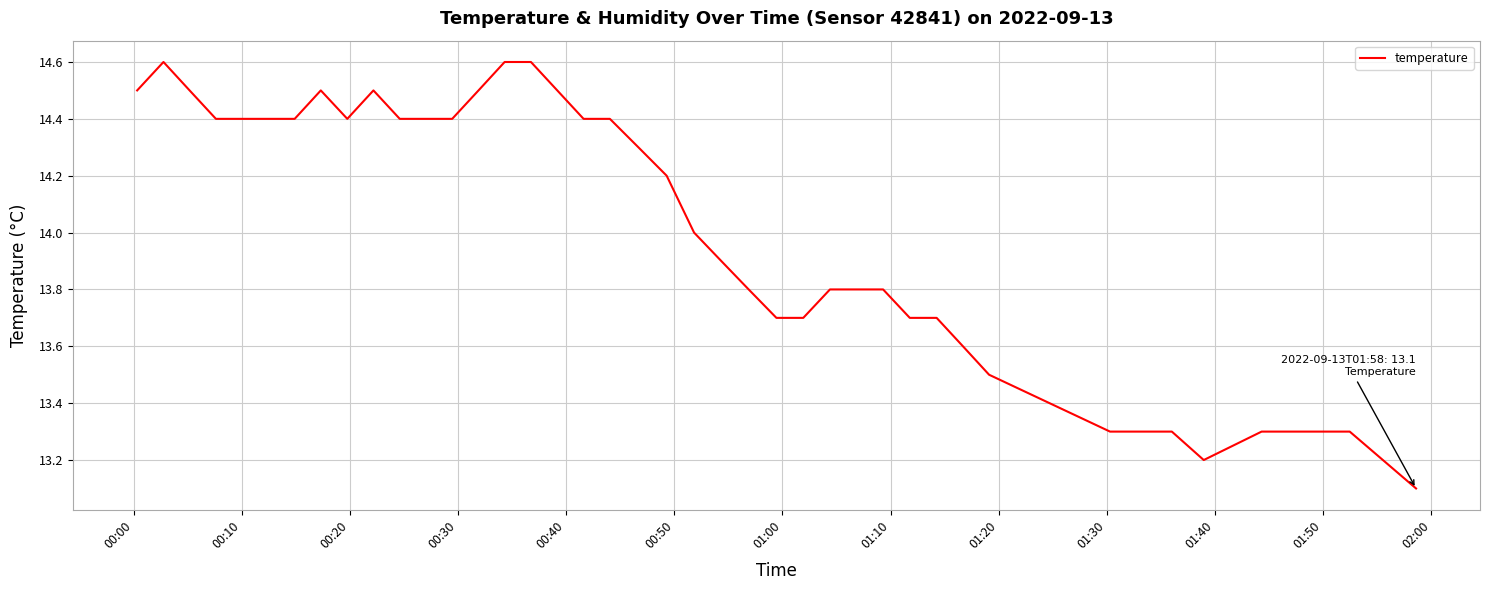

What is the greatest value displayed?

14.6